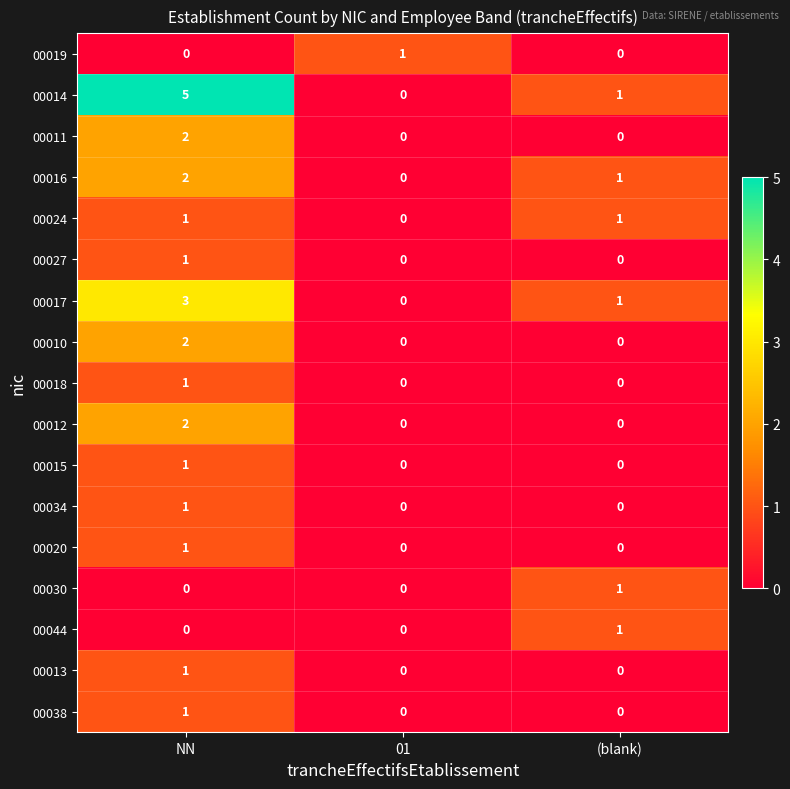

Which series has the widest spread of values?

00014